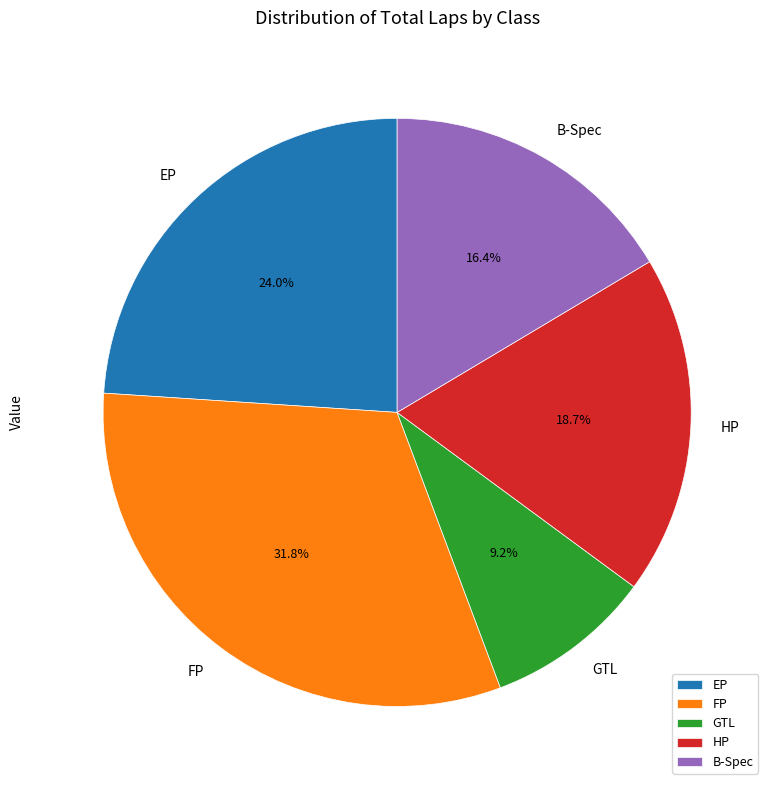

What portion of the pie excludes FP?

68.2%